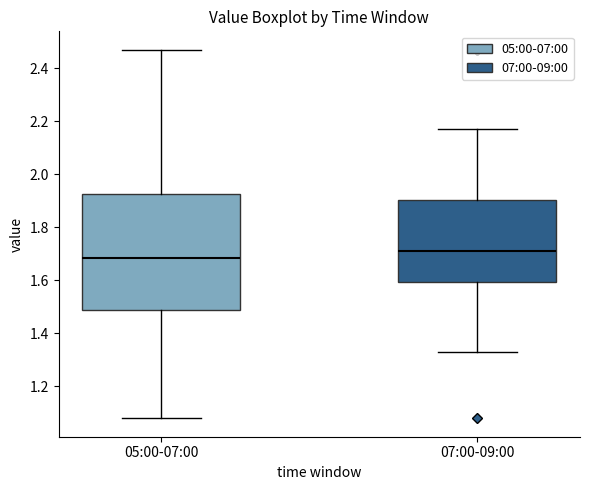

Reading left to right, read every box against the y-axis: the position of its median line, the range the box covers, and the ends of its whiskers. The values are not printed on the chart, so give them approximately, as read against the axis.

05:00-07:00: median 1.68, box 1.48 to 1.92, whiskers 1.08 to 2.48
07:00-09:00: median 1.72, box 1.60 to 1.90, whiskers 1.34 to 2.18